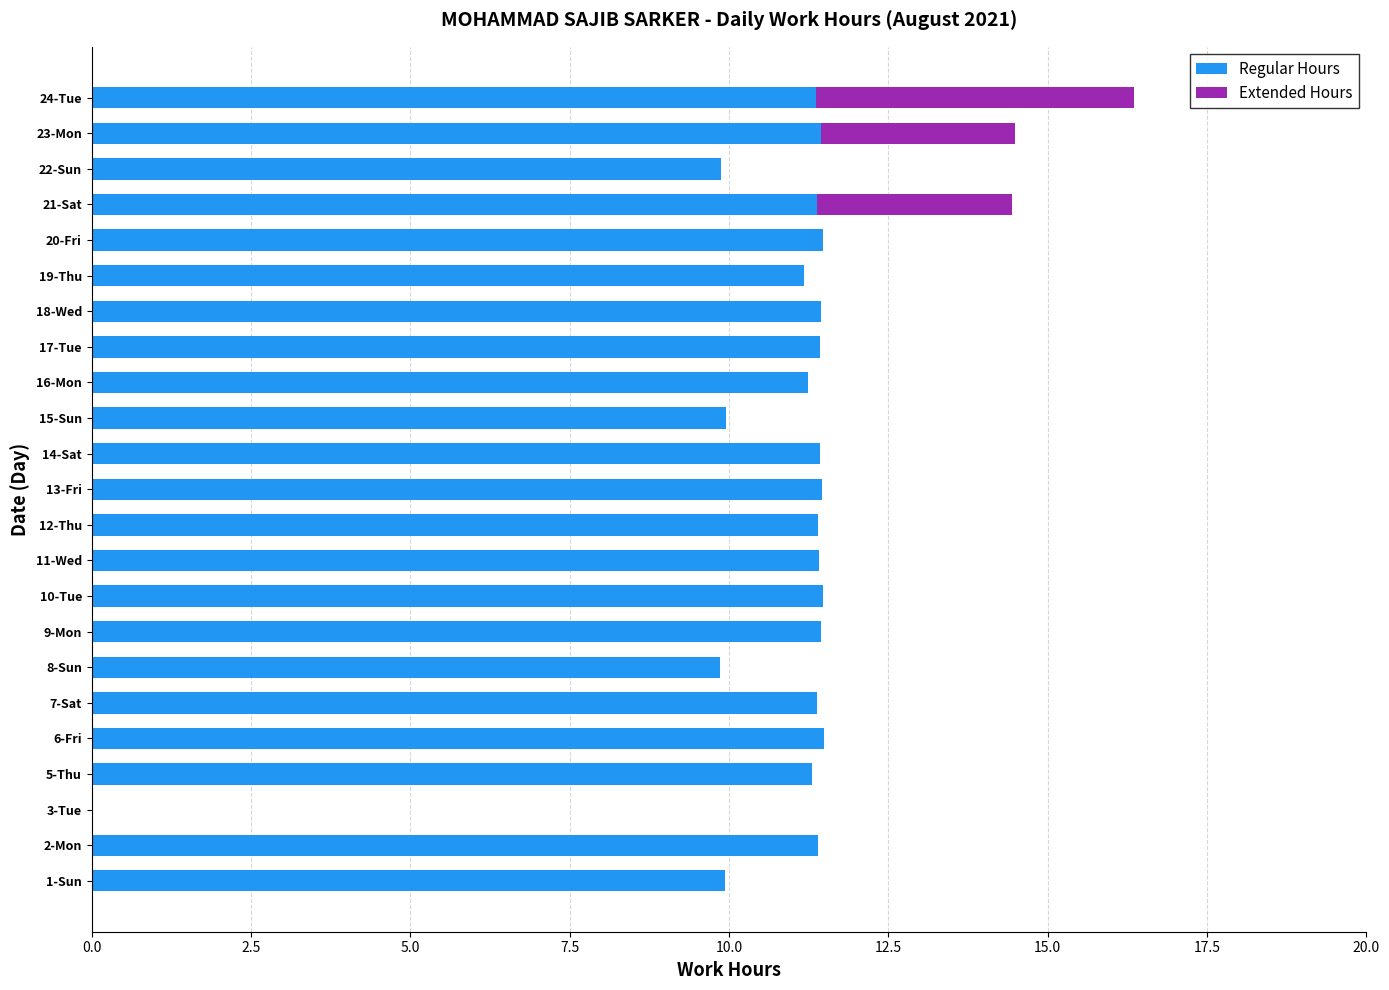

Is it true that Regular Hours equals 17.3 at 6-Fri?

False